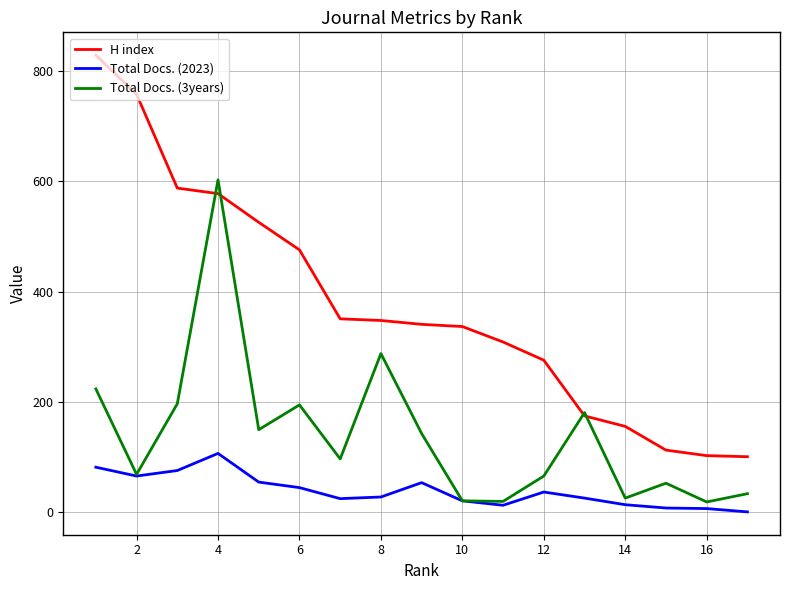

What are all the series names shown in the legend?

H index, Total Docs. (2023), Total Docs. (3years)